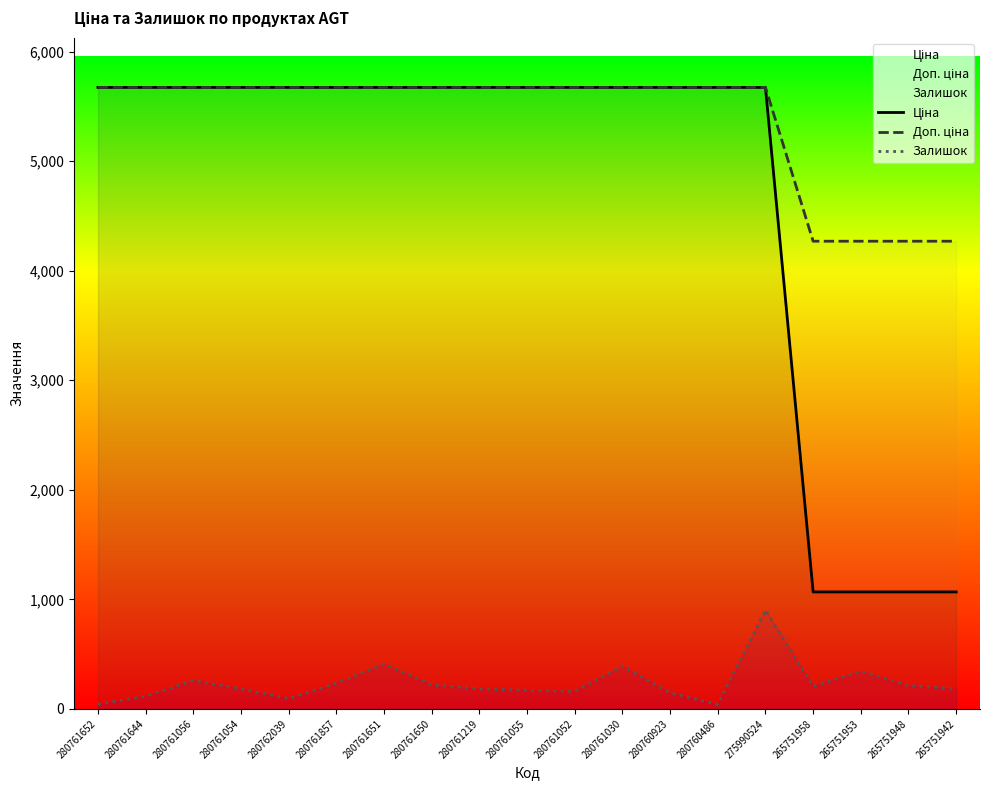

The Залишок series shows 334.3 at 280761650. True or false?

False